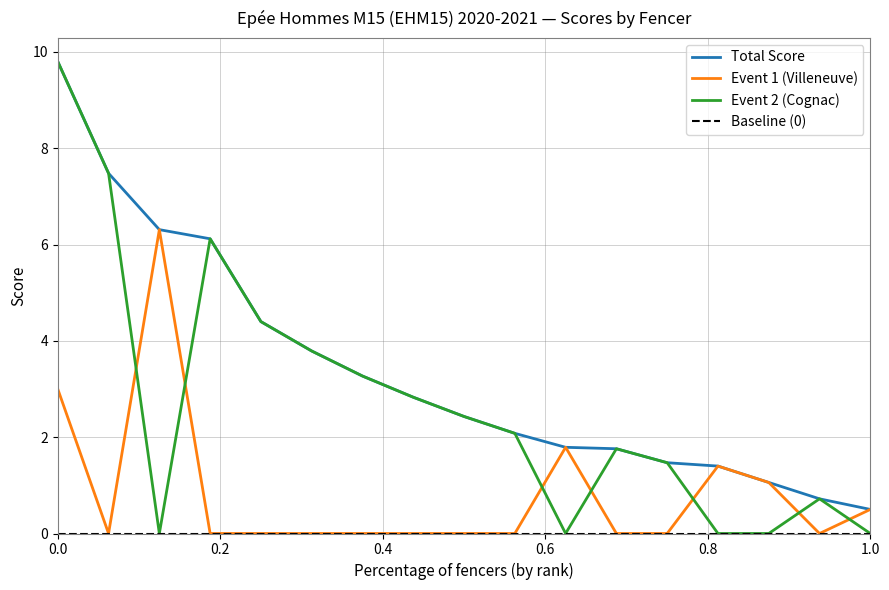

What is the value of the Event 2 (Cognac) point at the 9th from the left?

2.4